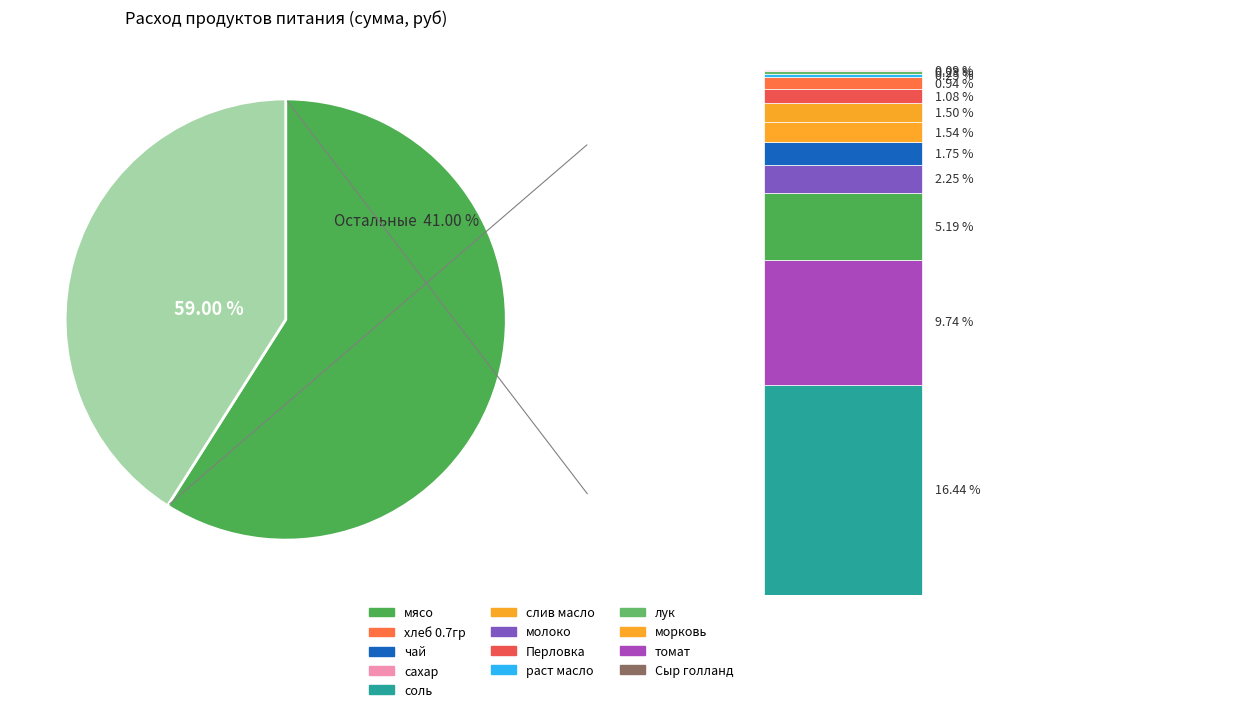

Is there a majority slice in this chart?

Yes